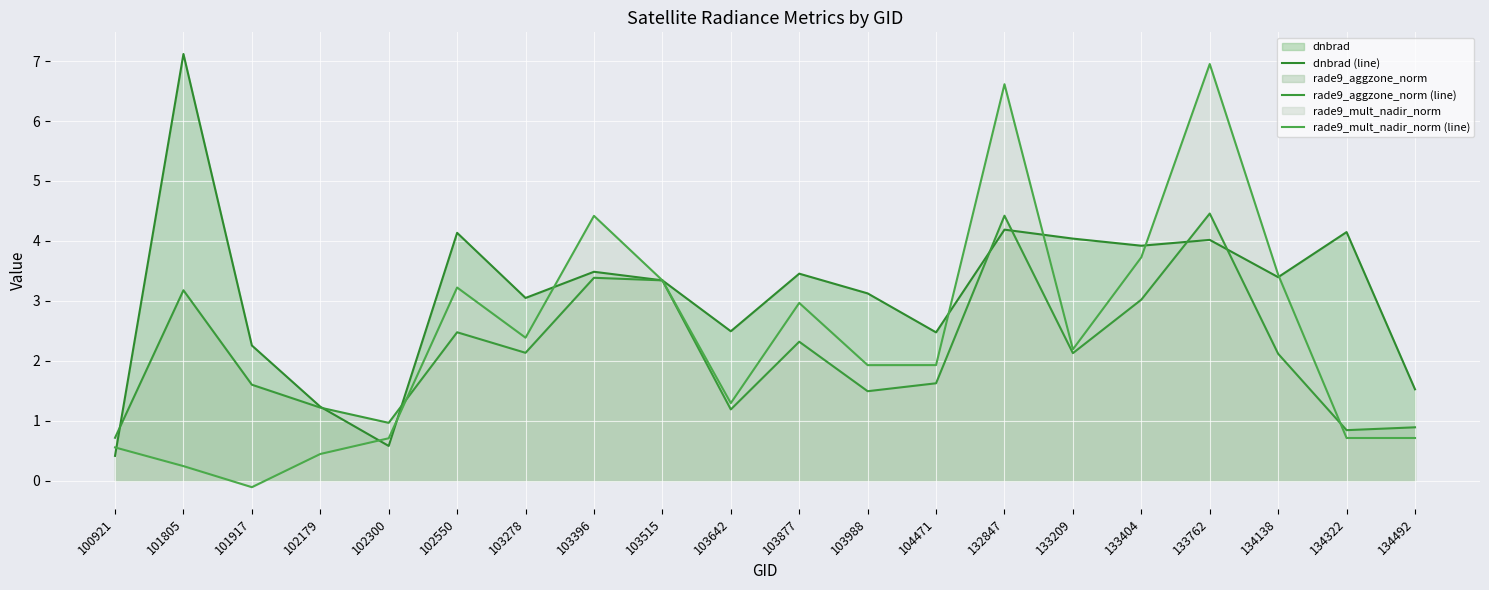

Does the chart display data point markers on the line(s)?

No